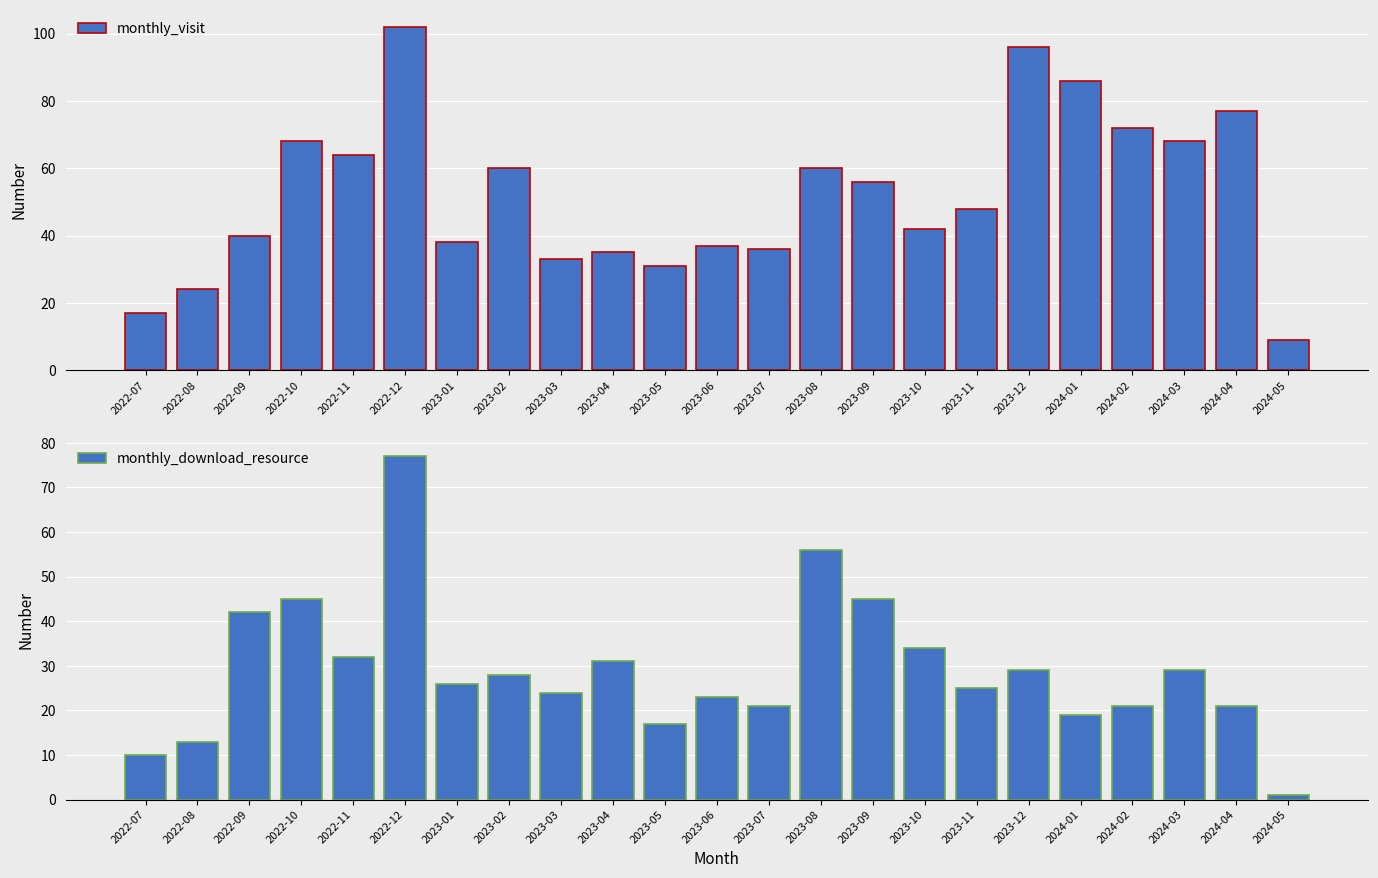

What is the difference between the maximum and second lowest values in the monthly_visit series?

85